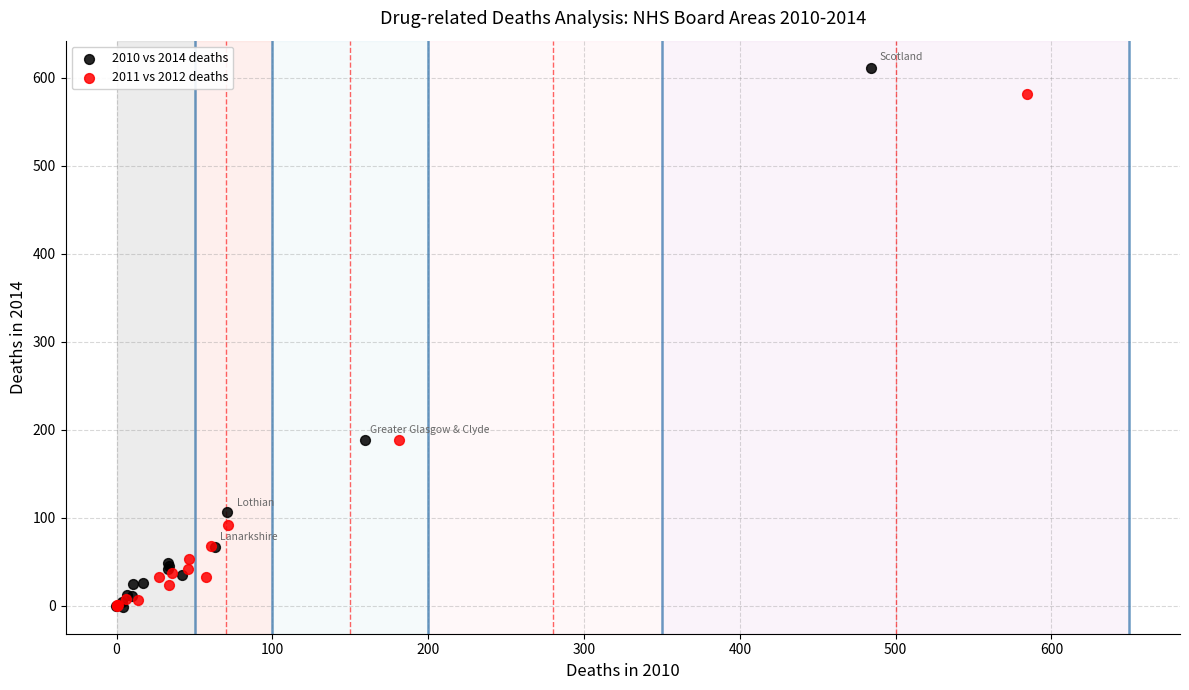

Which series reaches the maximum Y coordinate?

2010 vs 2014 deaths